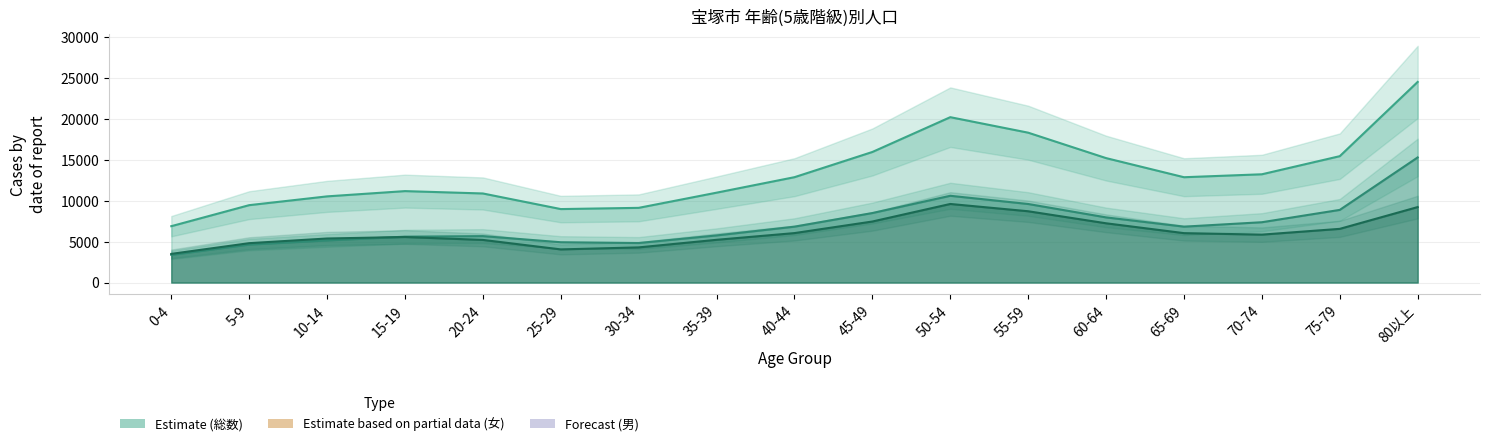

What position from the left is 65-69?

14